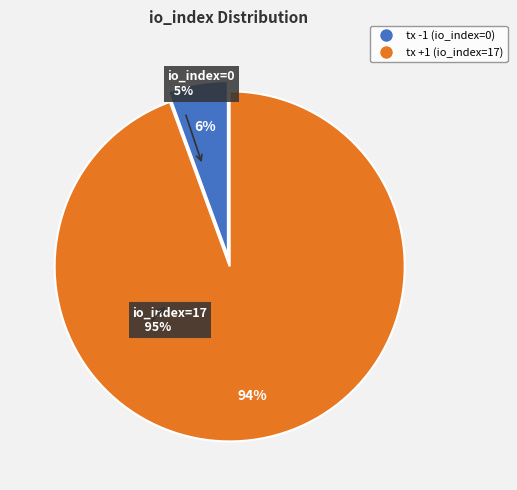

What is the total percentage of tx +1 (io_index=17) and tx -1 (io_index=0)?

100.0%